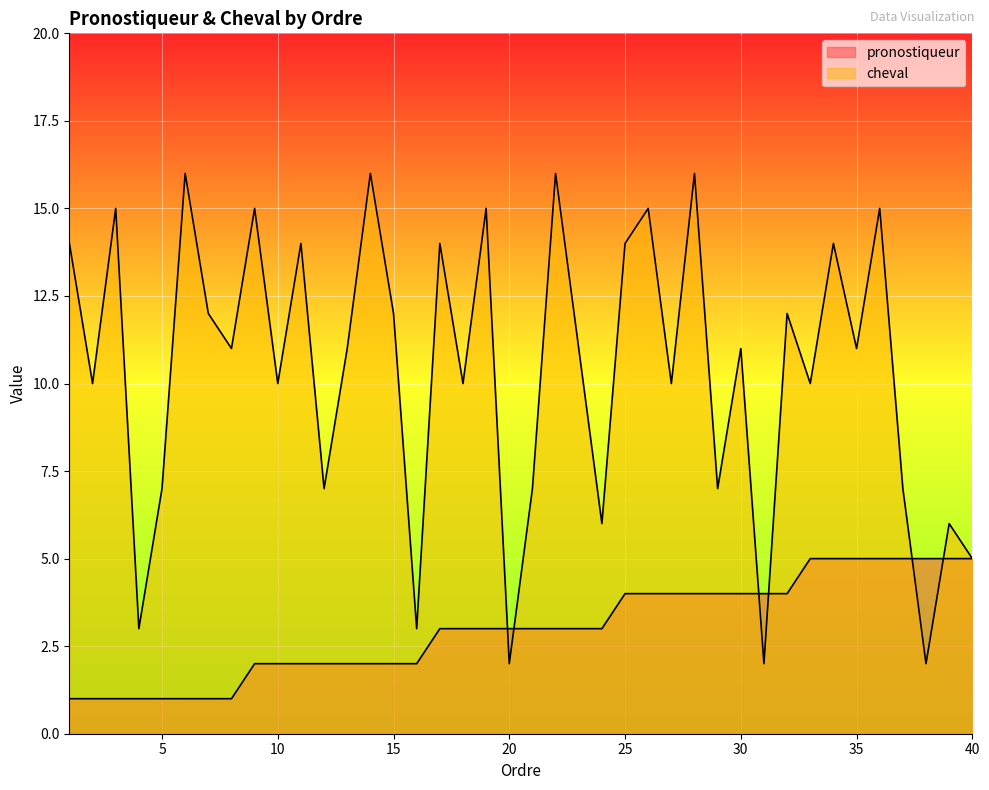

What is the spread (max minus min) of values at 3?

14